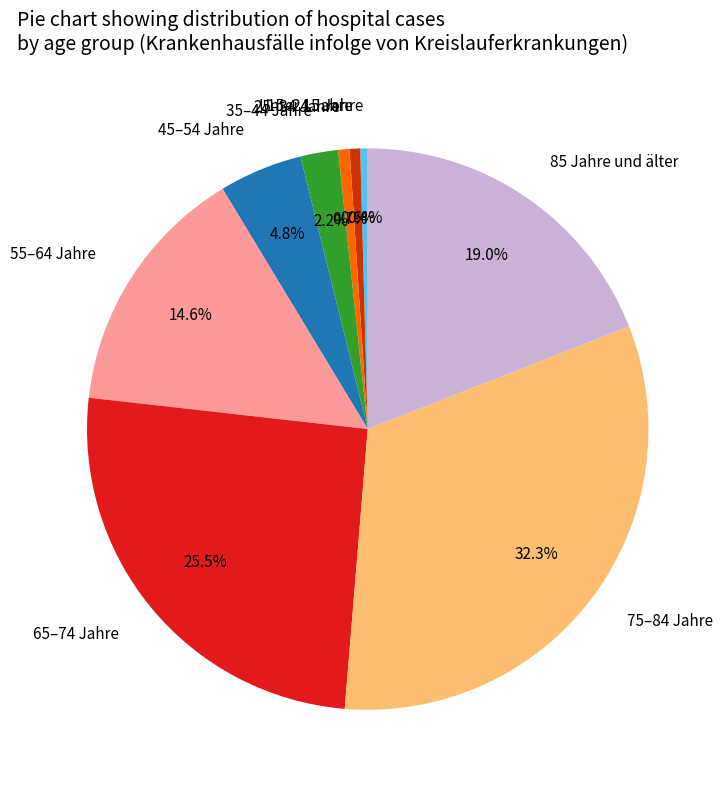

Approximately how many times larger is the value at 75–84 Jahre compared to 45–54 Jahre?

6.7